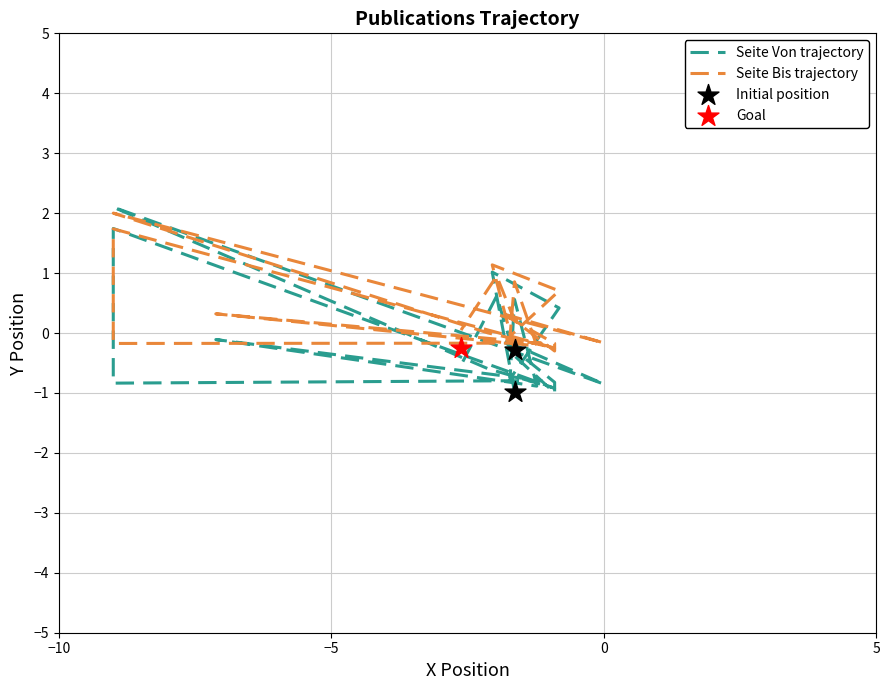

What are all the series names shown in the legend?

Seite Von trajectory, Seite Bis trajectory